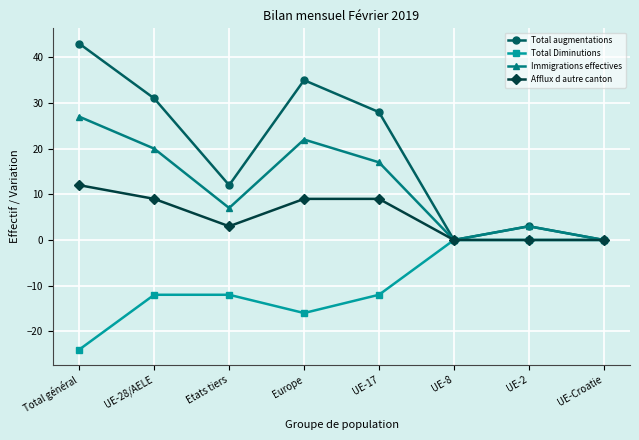

List the series in order of their peak value, highest first.

Total augmentations, Immigrations effectives, Afflux d autre canton, Total Diminutions